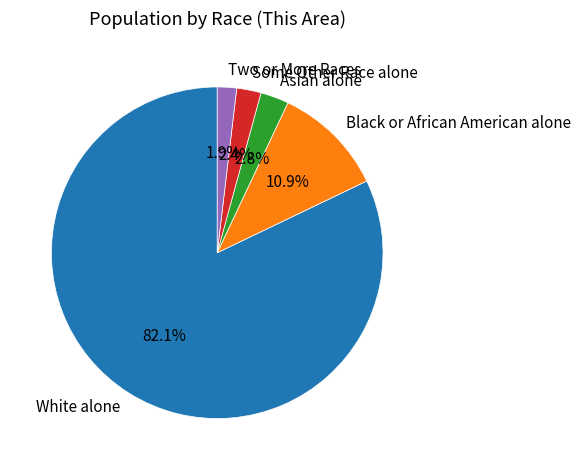

Is it true that Asian alone is 3% of the pie?

True